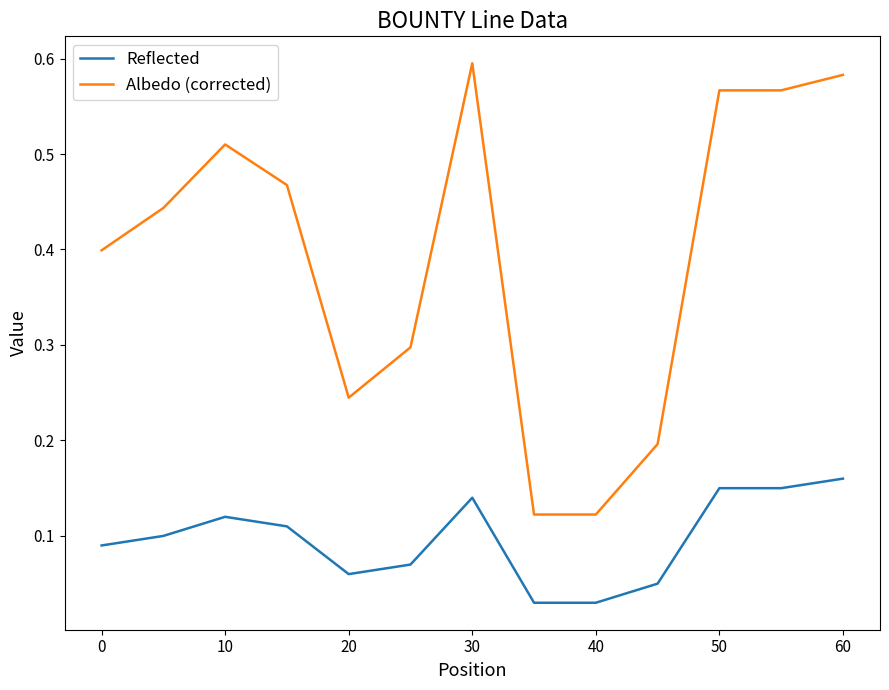

Rank the series by their maximum value, from lowest to highest.

Reflected, Albedo (corrected)